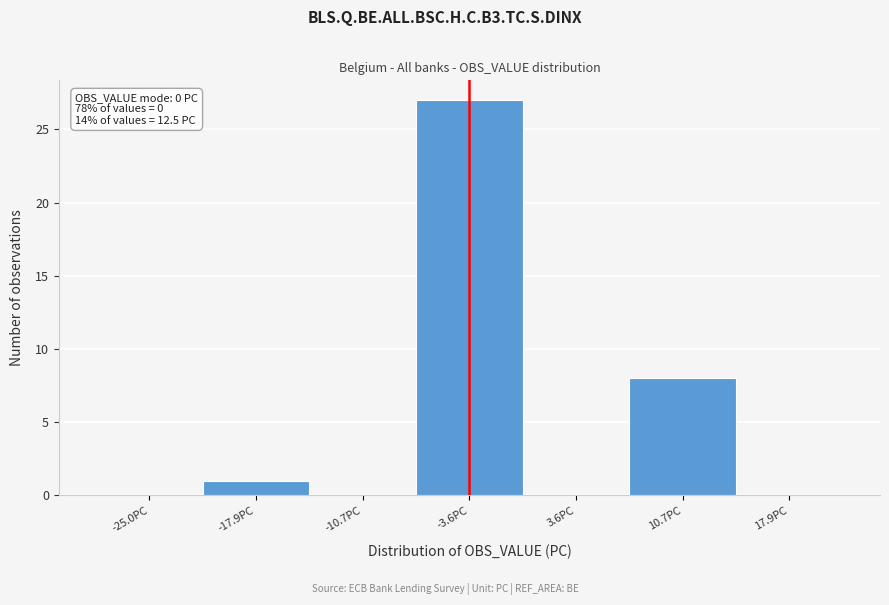

Reading right to left, list all the values displayed in this chart.

17.9PC=0	10.7PC=8	3.6PC=0	-3.6PC=27	-10.7PC=0	-17.9PC=1	-25.0PC=0